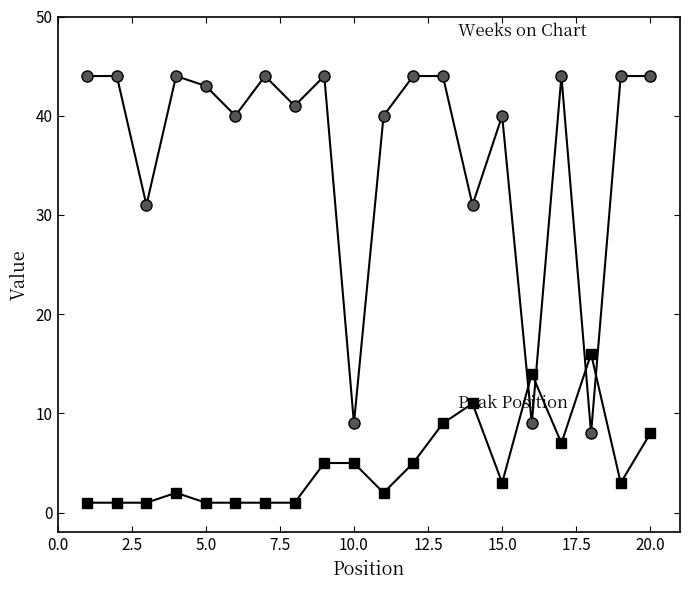

Does the chart display data point markers on the line(s)?

Yes